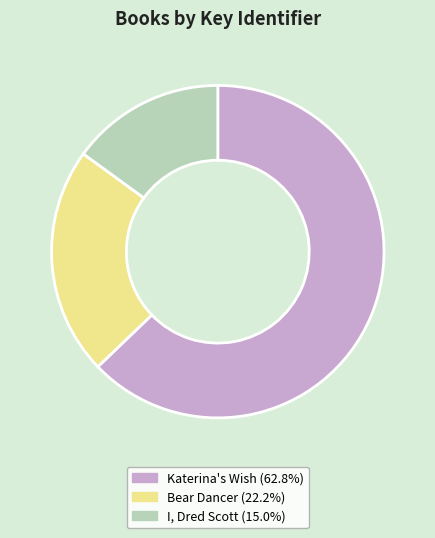

Count the number of slices in the pie.

3